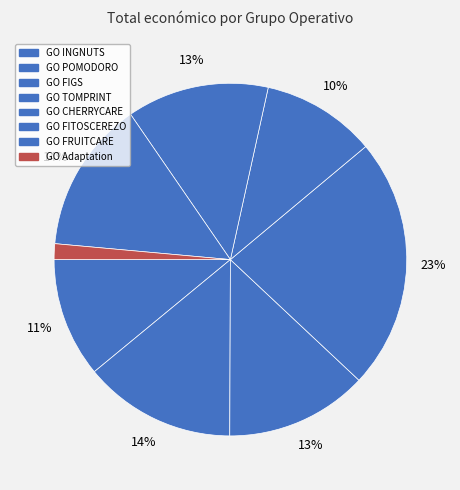

To the nearest percent, what portion does GO FIGS represent?

13%